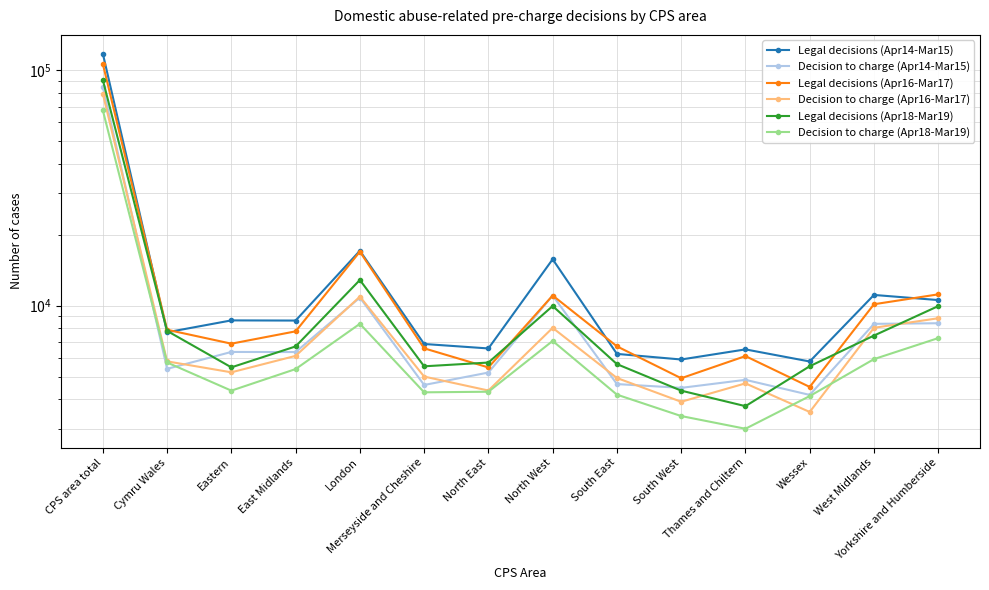

What is the label of the 4th point from the right?

Thames and Chiltern